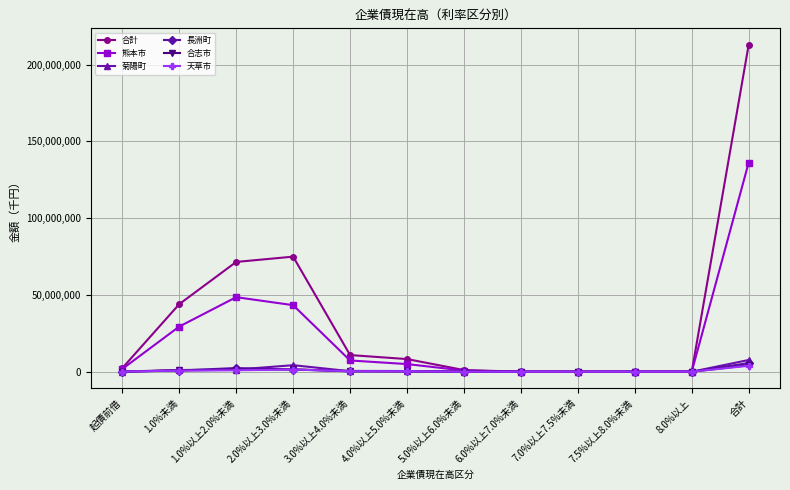

What position from the right is 4.0%以上5.0%未満?

7